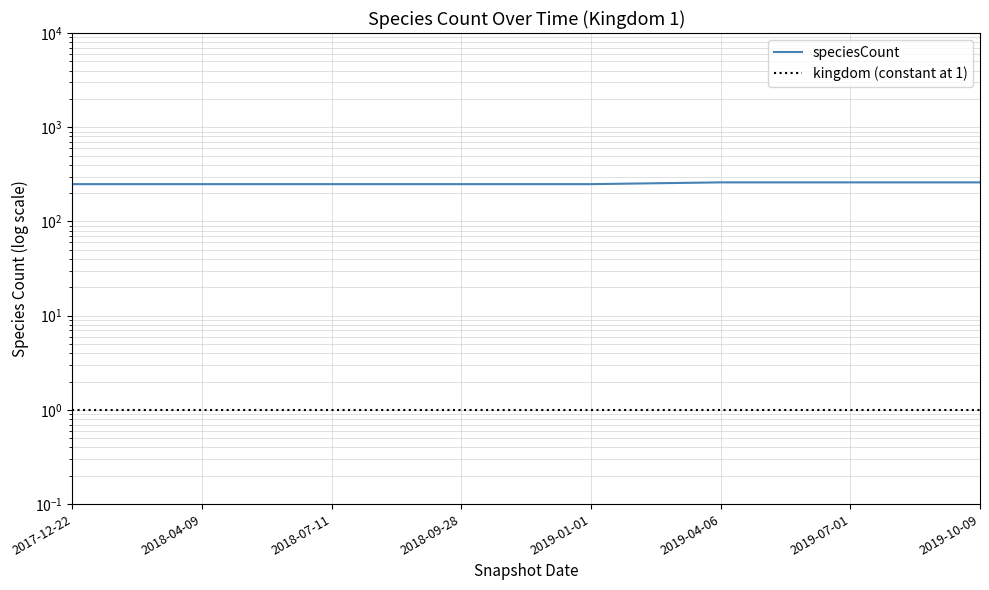

What value does the data have at 2019-01-01, to the nearest 5?

250